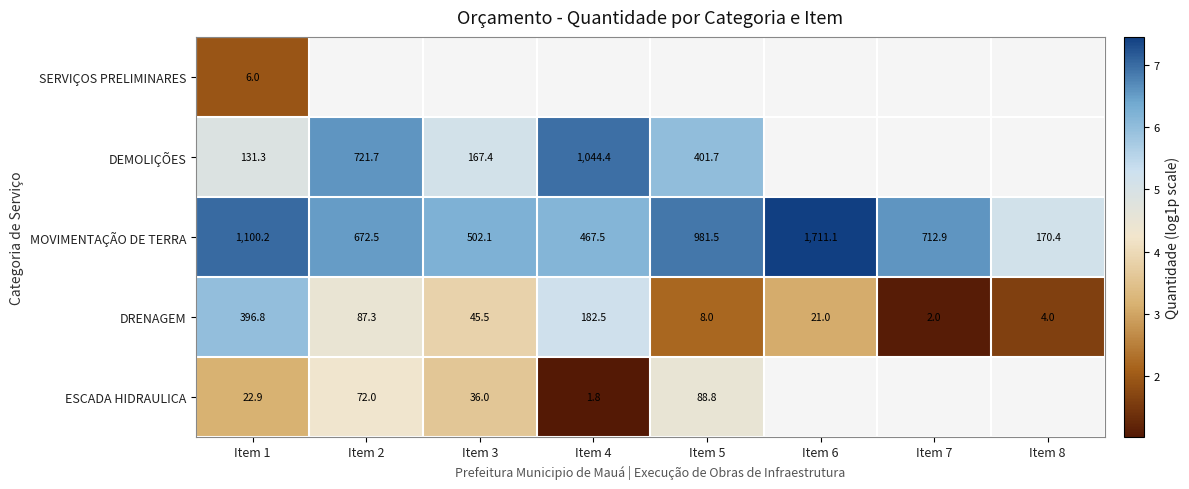

Is the value of DRENAGEM at Item 6 greater than the value of ESCADA HIDRAULICA at Item 3?

No